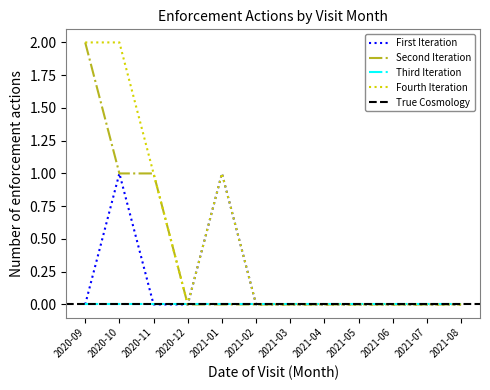

What is the maximum value for All providers?

2